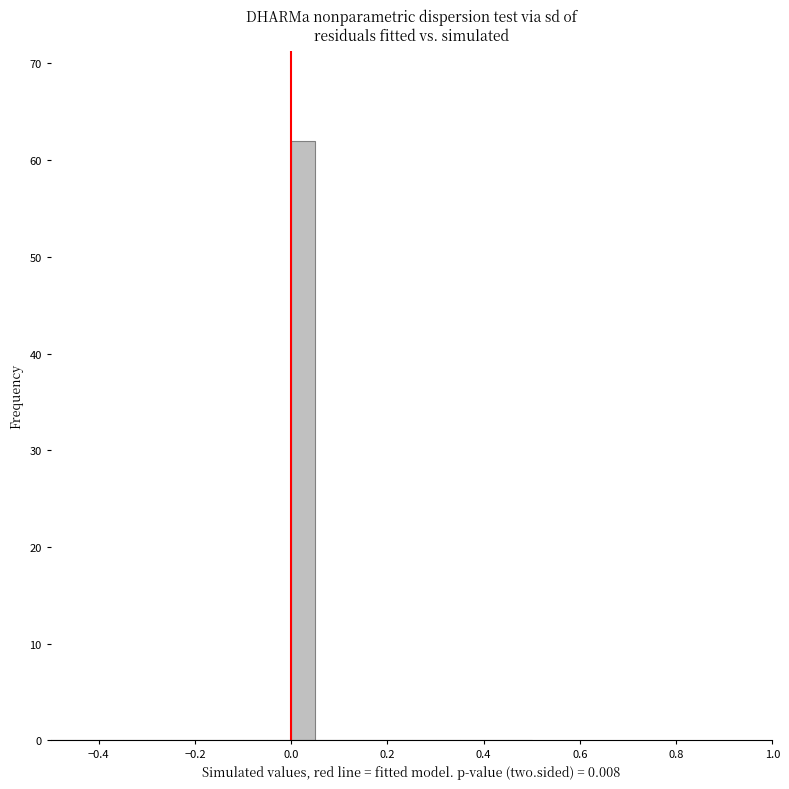

Around what value on the x-axis is the tallest bar? Give the approximate position of its centre, as read against the axis.

0.02